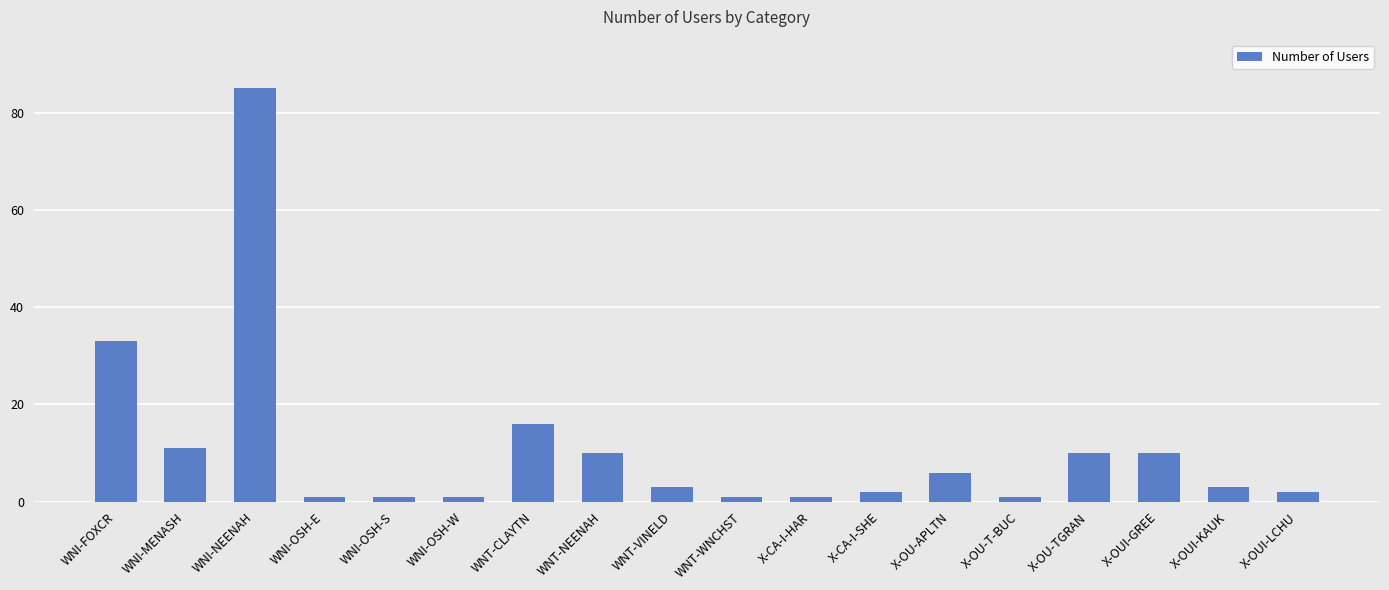

How many bars are there in total?

18